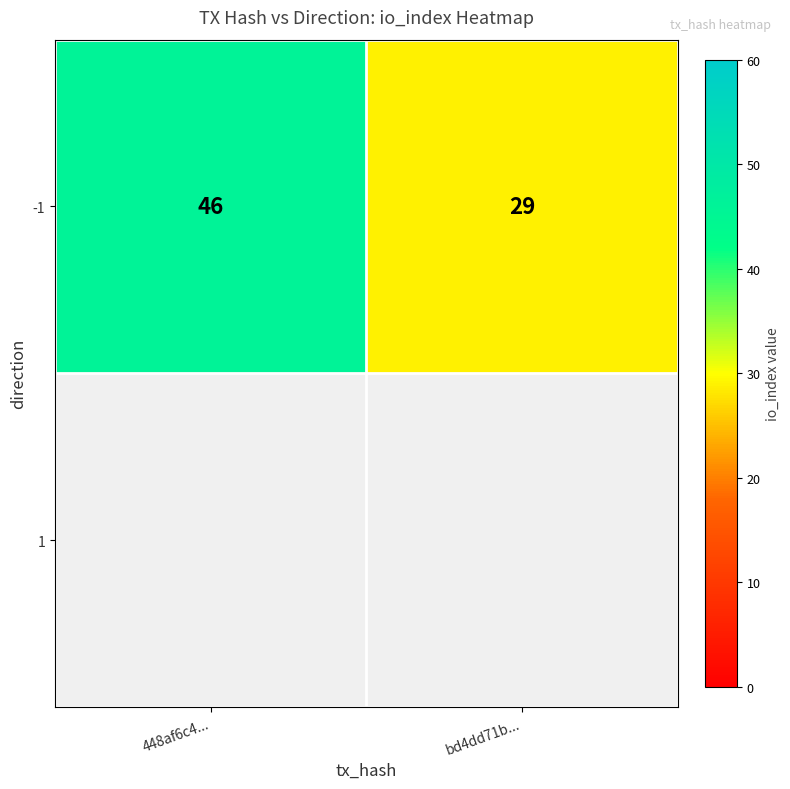

Is it true that the value at 448af6c4... is 46?

True